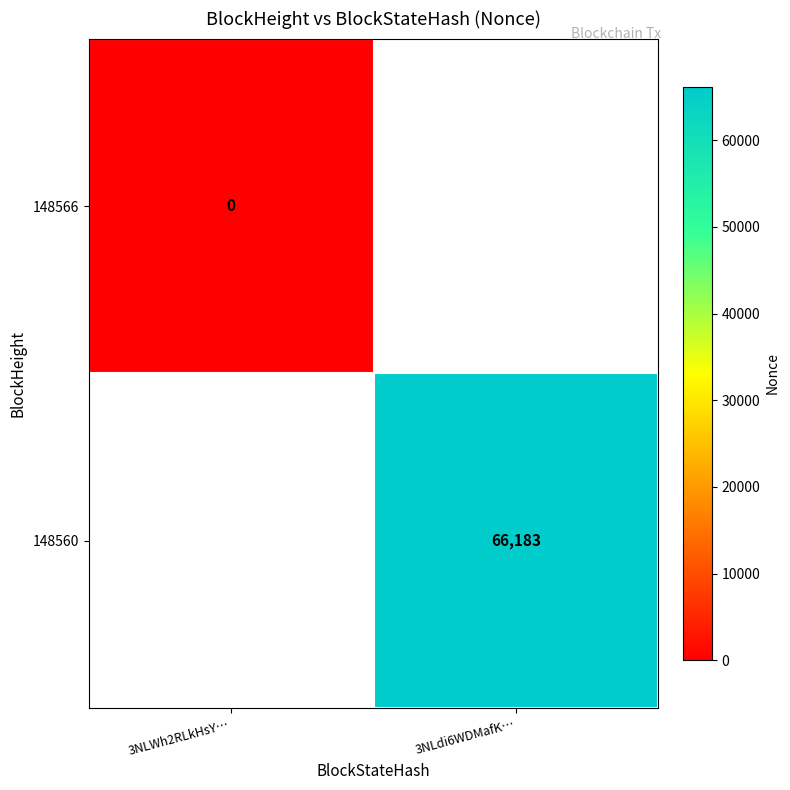

Is the value of 148560 at 3NLdi6WDMafK… greater than the value of 148566 at 3NLWh2RLkHsY…?

Yes